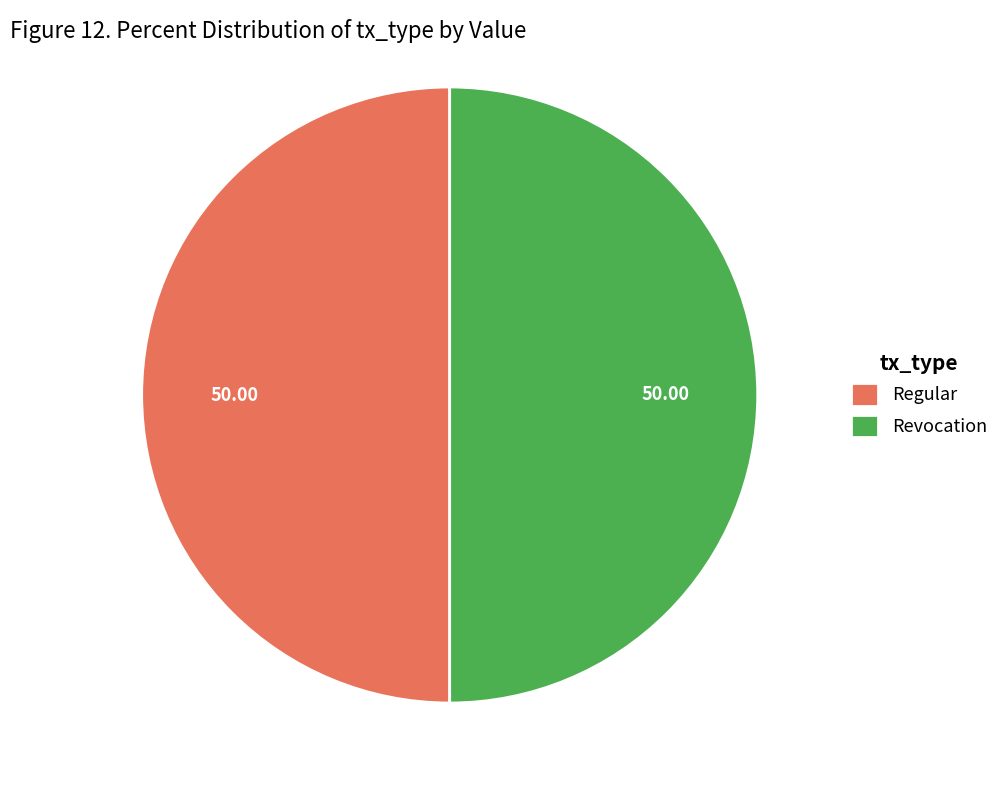

Do Revocation and Regular together represent more than half of the pie?

Yes